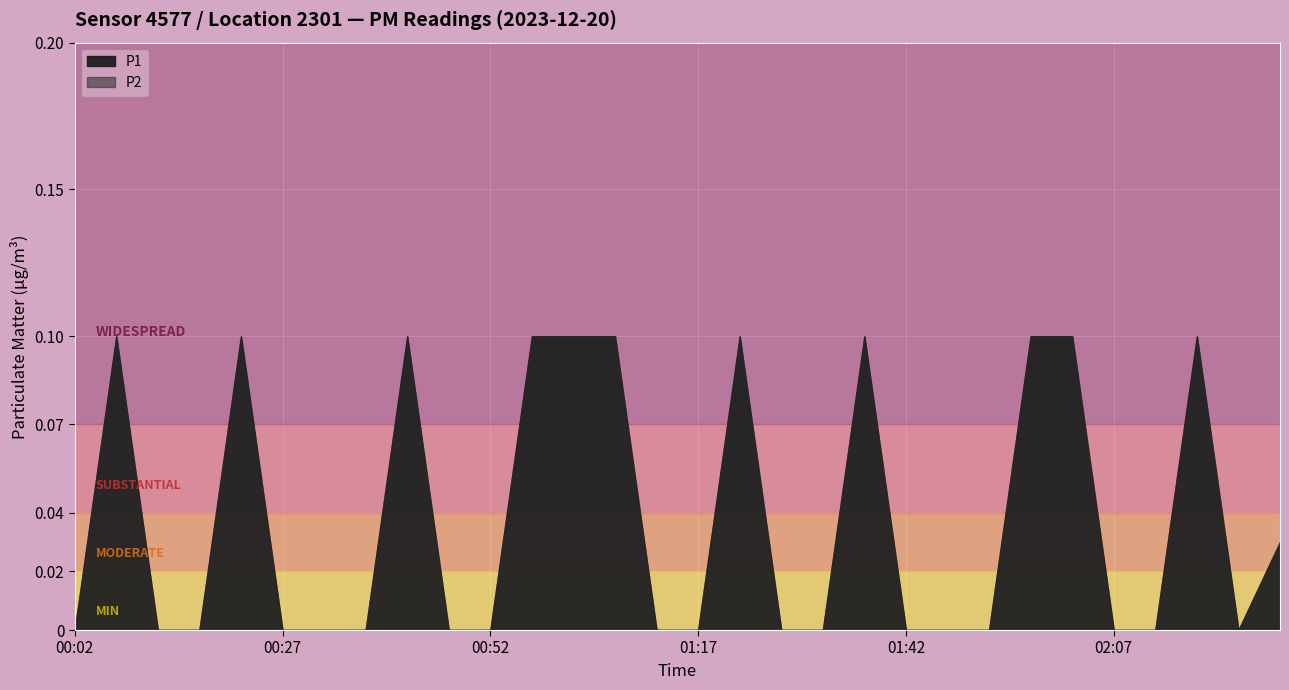

What is the difference between the second highest and minimum values in the P1 series?

0.1